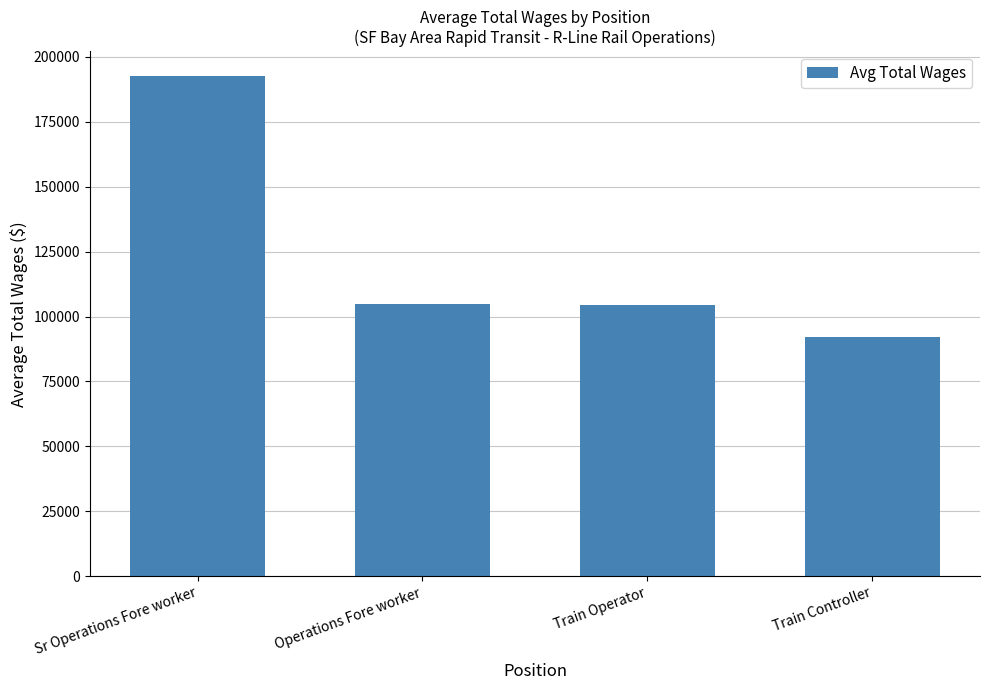

What value does the data have at Train Controller?

92207